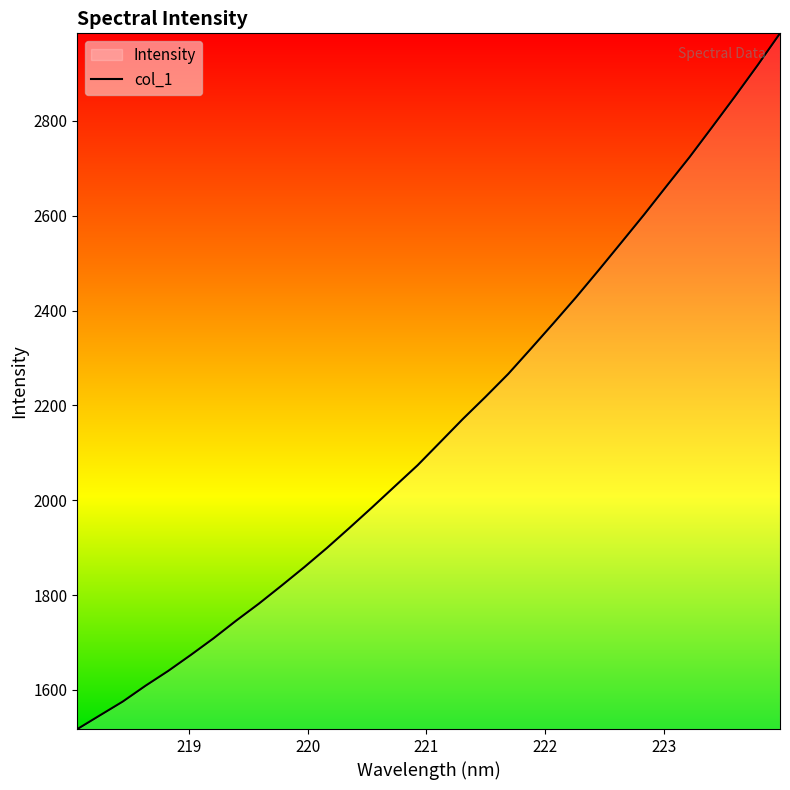

What is the greatest value displayed?

2984.8